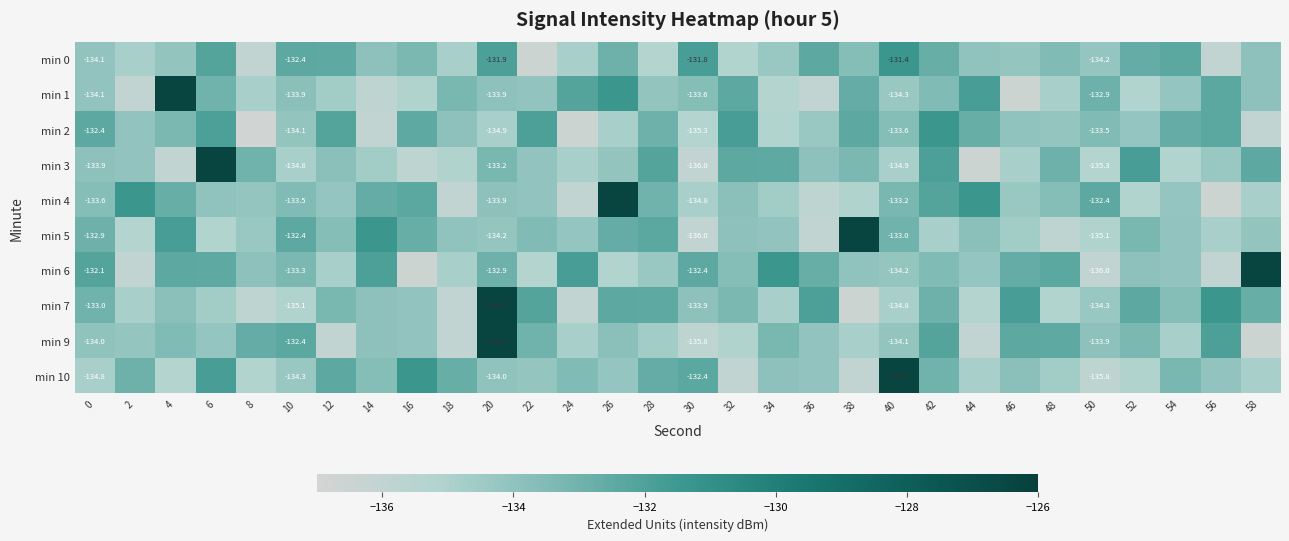

Rank the categories by min 7 value from highest to lowest.

20, 56, 46, 36, 22, 26, 52, 28, 58, 42, 0, 12, 32, 54, 4, 14, 30, 16, 50, 6, 2, 40, 34, 10, 48, 44, 8, 24, 18, 38